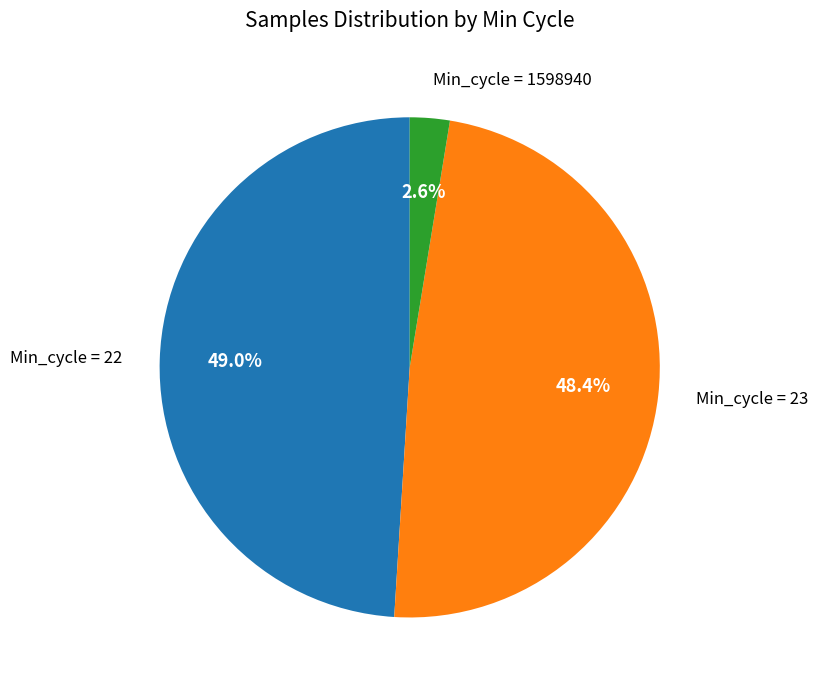

What is the total percentage of Min_cycle = 22 and Min_cycle = 23?

97.4%